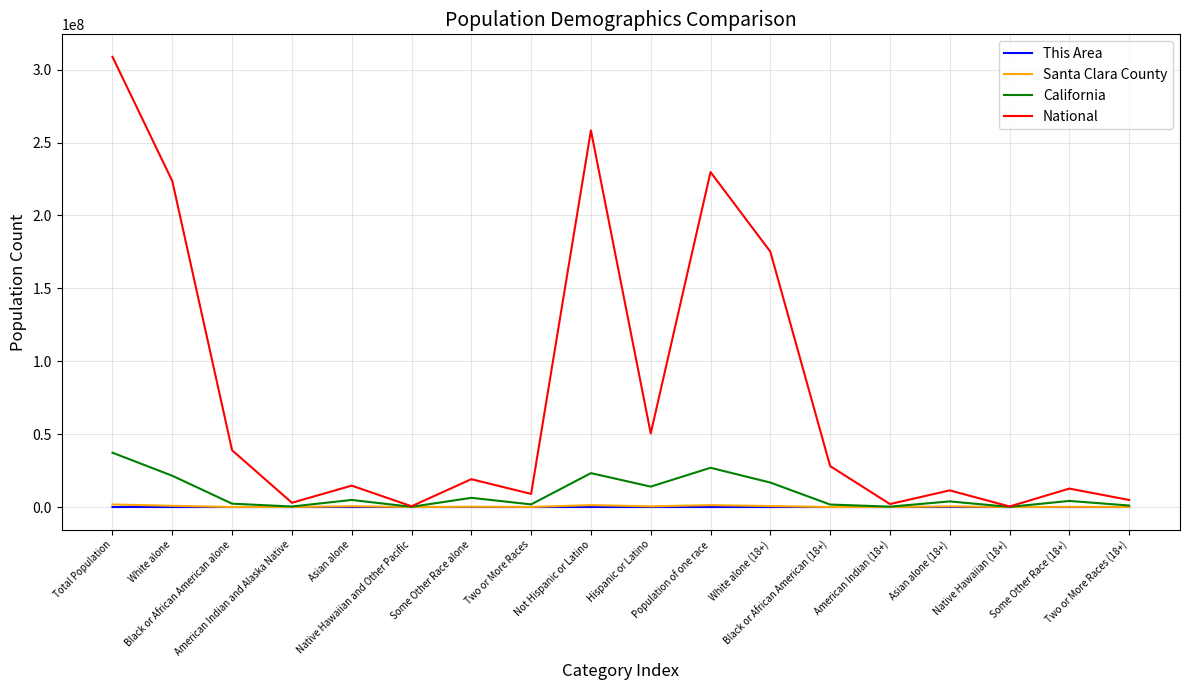

Which series has the largest total across all categories?

National